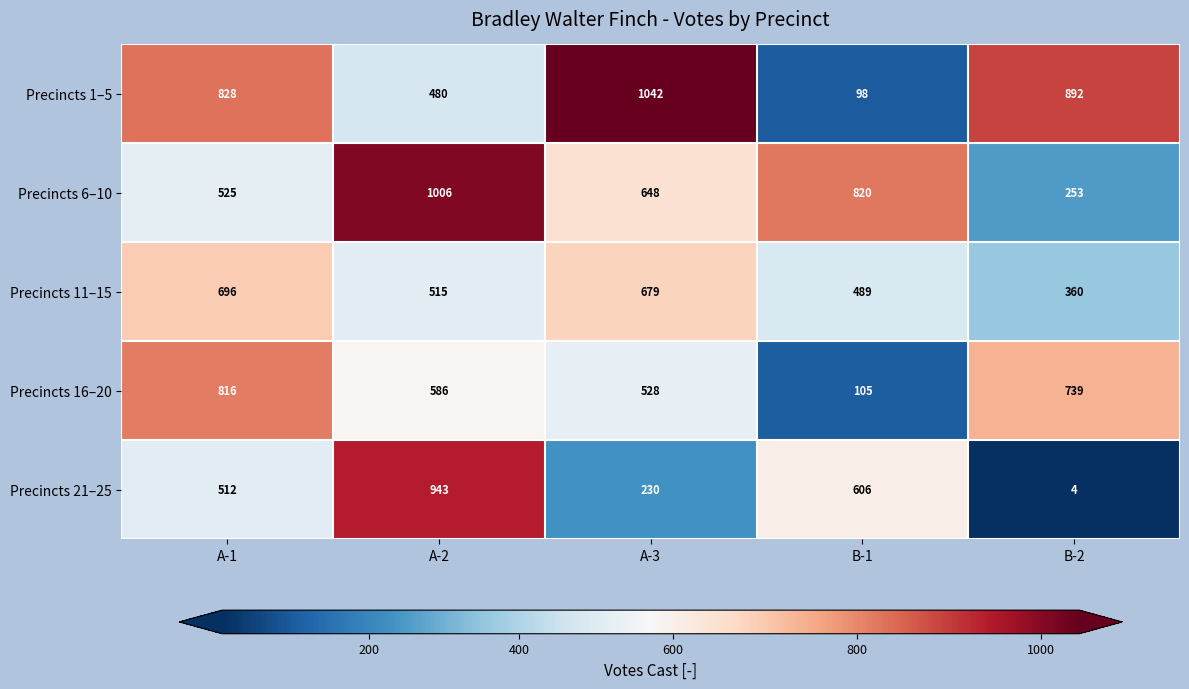

Reading left to right, transcribe all the data shown in this chart.

Precincts 1–5: A-1=828	A-2=480	A-3=1042	B-1=98	B-2=892
Precincts 6–10: A-1=525	A-2=1006	A-3=648	B-1=820	B-2=253
Precincts 11–15: A-1=696	A-2=515	A-3=679	B-1=489	B-2=360
Precincts 16–20: A-1=816	A-2=586	A-3=528	B-1=105	B-2=739
Precincts 21–25: A-1=512	A-2=943	A-3=230	B-1=606	B-2=4